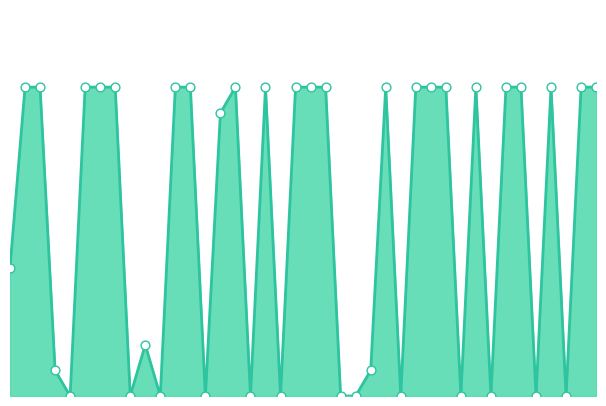

How many lines are shown in the chart?

1